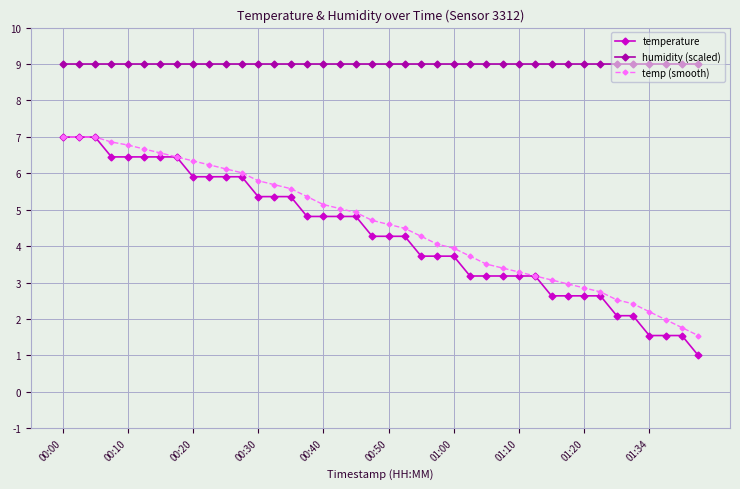

True or false: humidity (scaled) and temp (smooth) intersect in this chart.

False